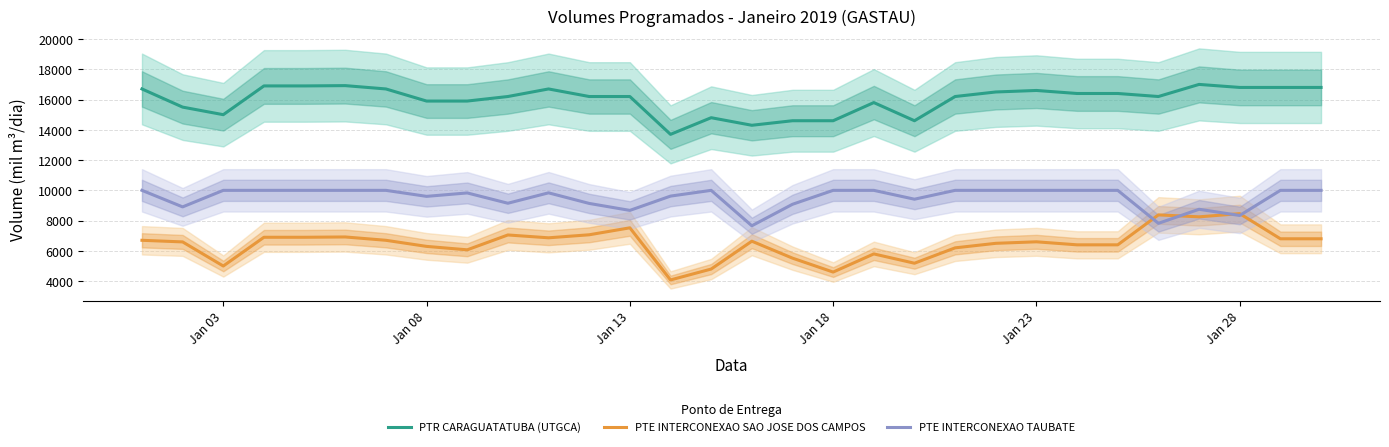

List the series in order of their peak value, highest first.

PTR CARAGUATATUBA (UTGCA), PTE INTERCONEXAO TAUBATE, PTE INTERCONEXAO SAO JOSE DOS CAMPOS